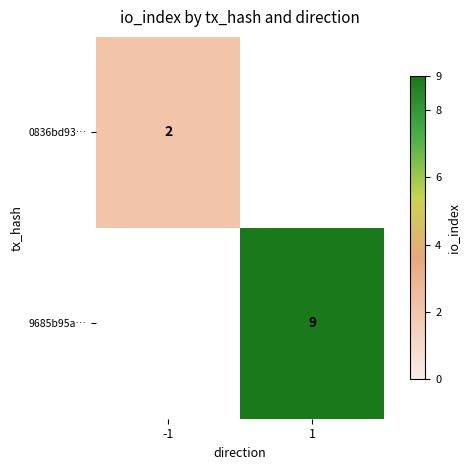

Is it true that 0836bd93… equals 2 at -1?

True